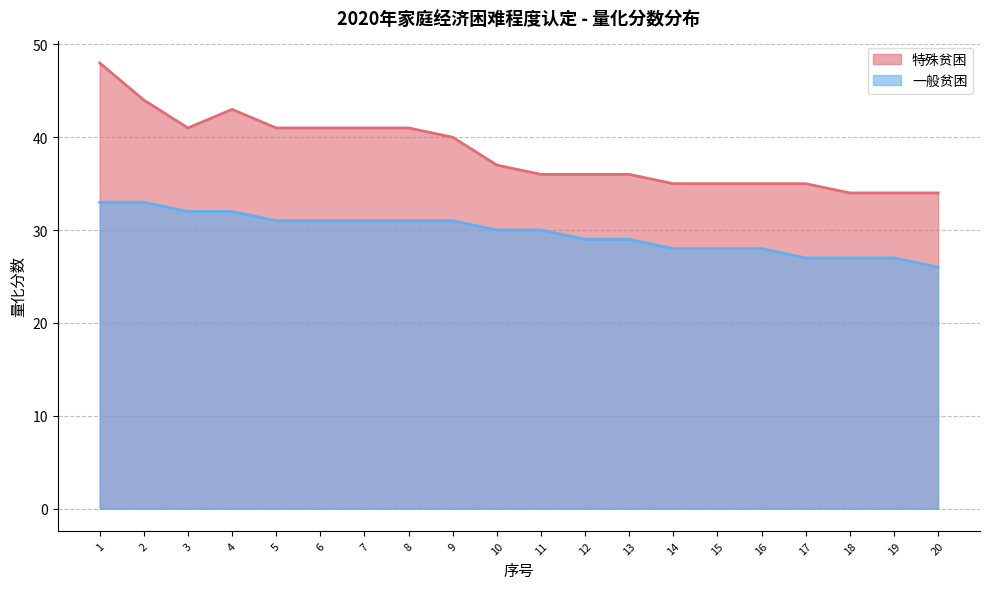

What is the spread (max minus min) of values at 16?

7